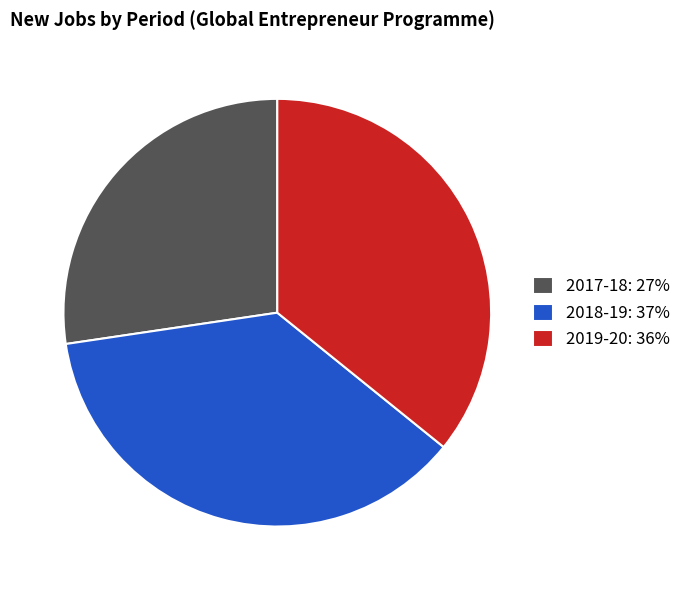

What is the ratio of the value at 2019-20: 36% to the value at 2017-18: 27%?

1.3